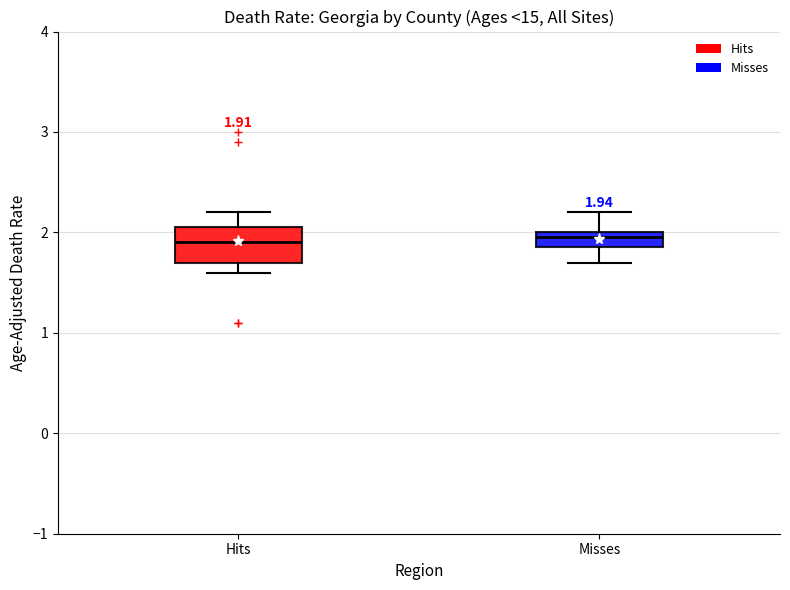

Which box is the tallest, from its lower edge to its upper edge?

Hits